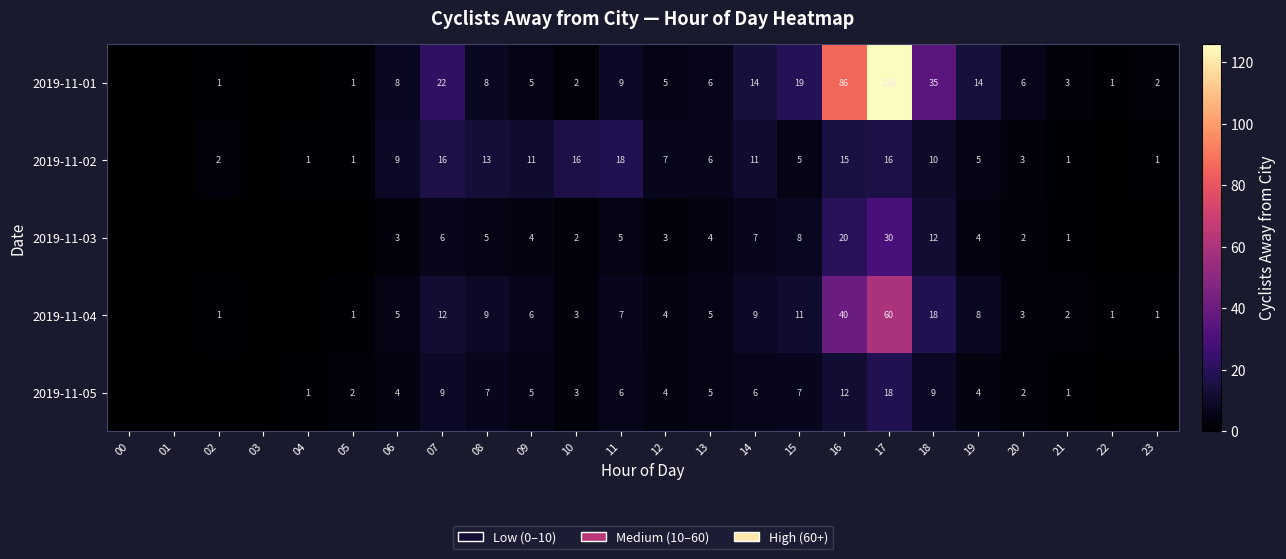

At which category is the sum across all series the highest?

17